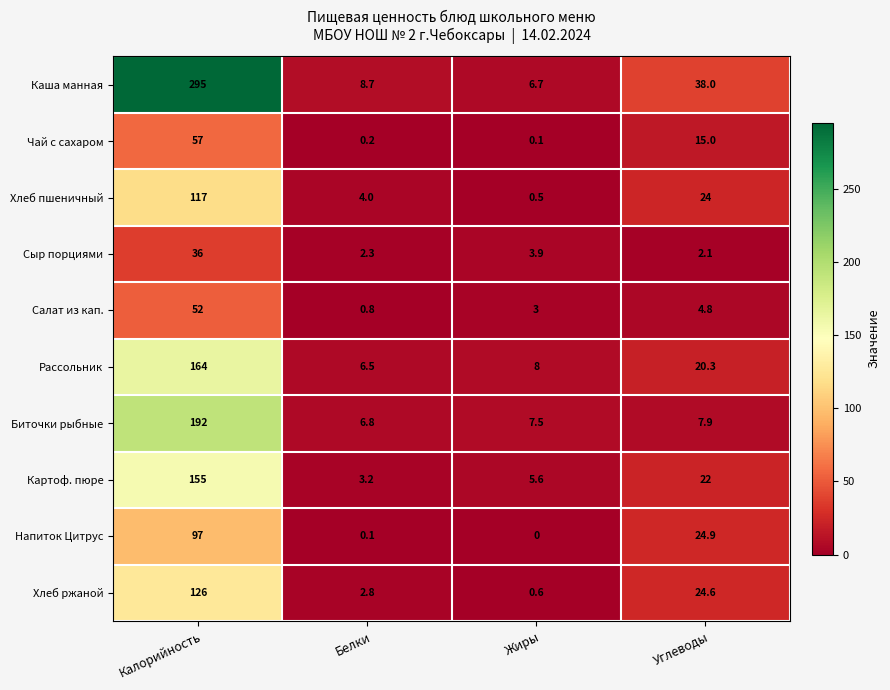

True or false: Салат из кап. has a value of 1.1 at Белки.

False